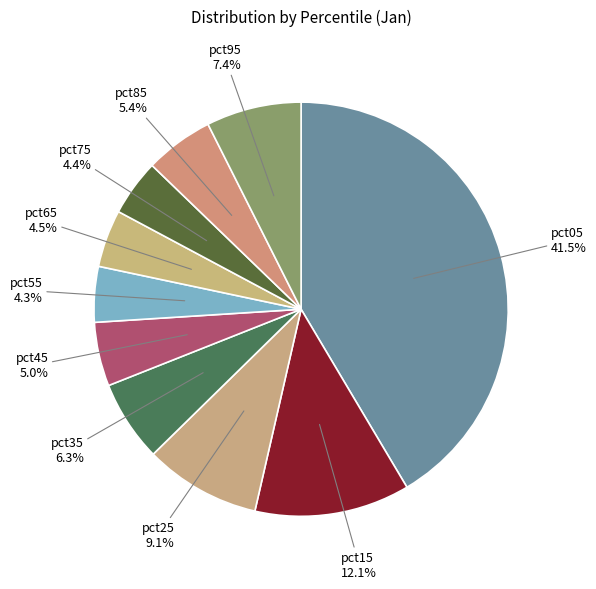

To the nearest percent, what is the combined percentage of pct65 and pct15?

17%